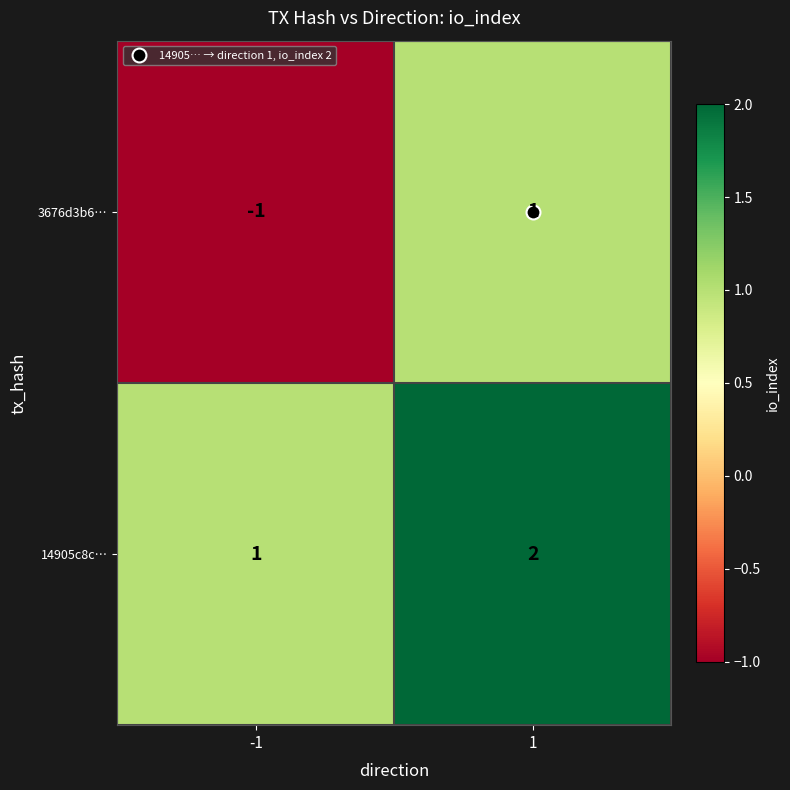

Which series has the largest total across all categories?

14905c8c…